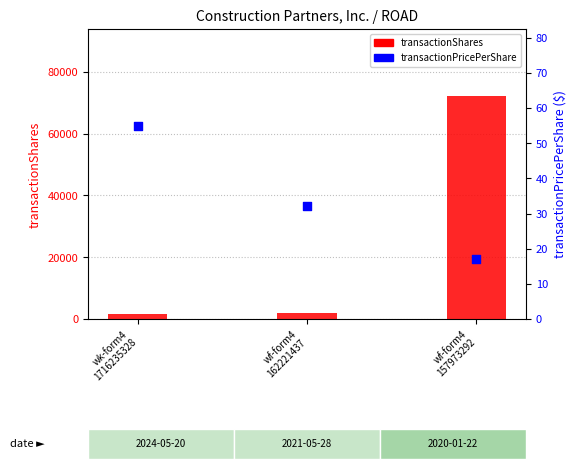

At how many categories does at least one series exceed 63584?

1